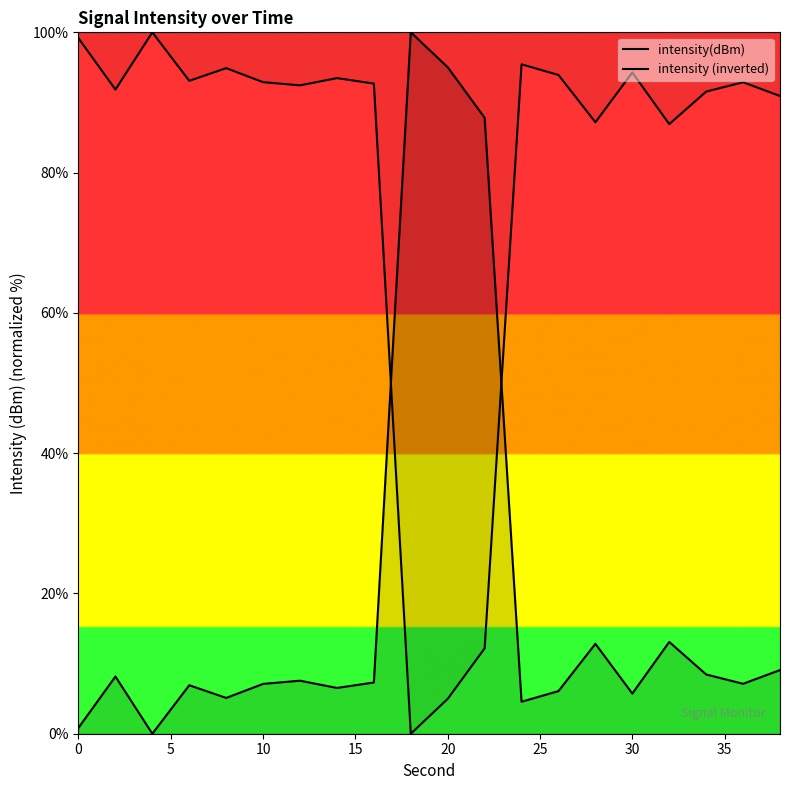

How many positive values does the intensity (inverted) series have?

19